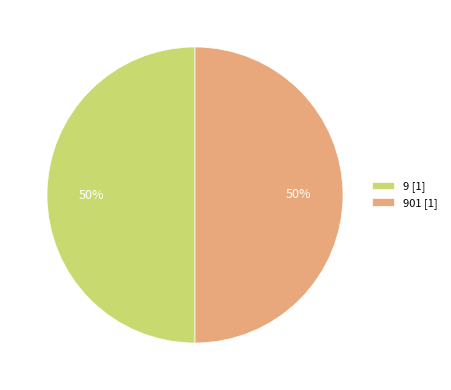

What percentage is the 9 [1] slice, to the nearest percent?

50%